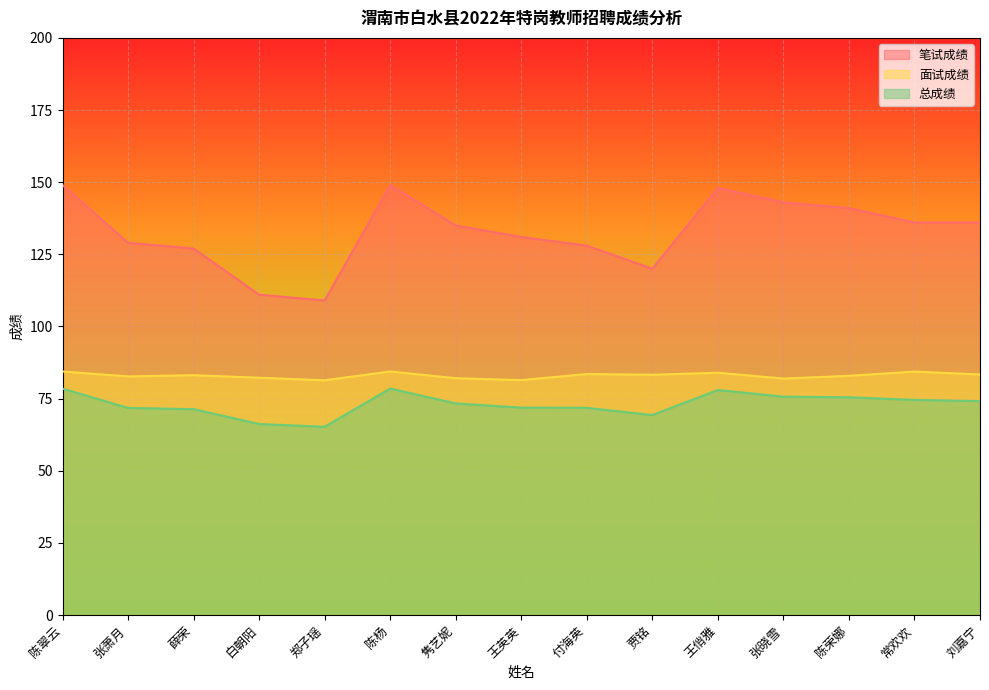

What are all the series names shown in the legend?

笔试成绩, 面试成绩, 总成绩